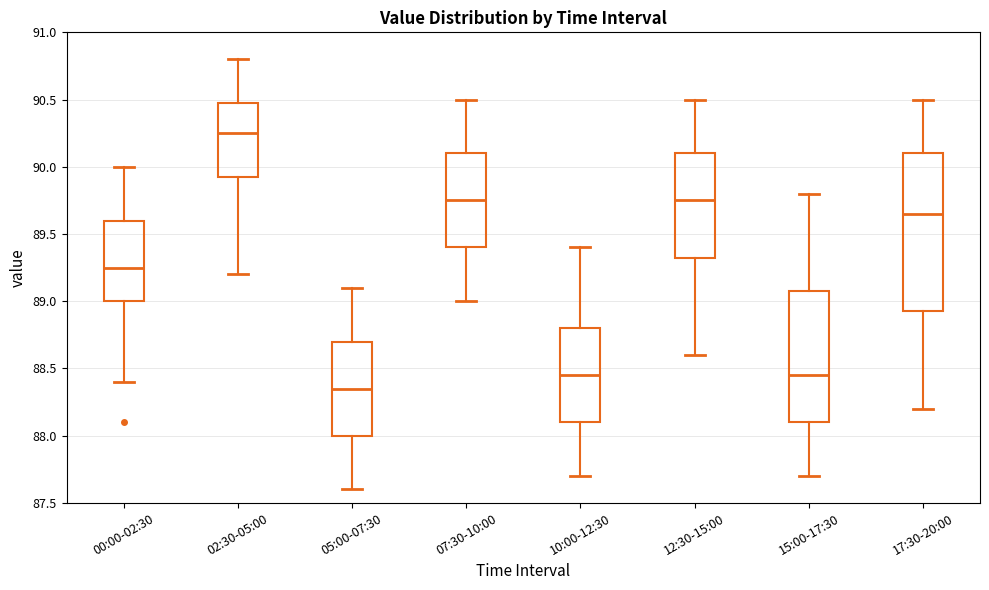

Where does the lower whisker of the box for 15:00-17:30 end on the y-axis? The values are not printed on the chart, so give them approximately, as read against the axis.

87.70